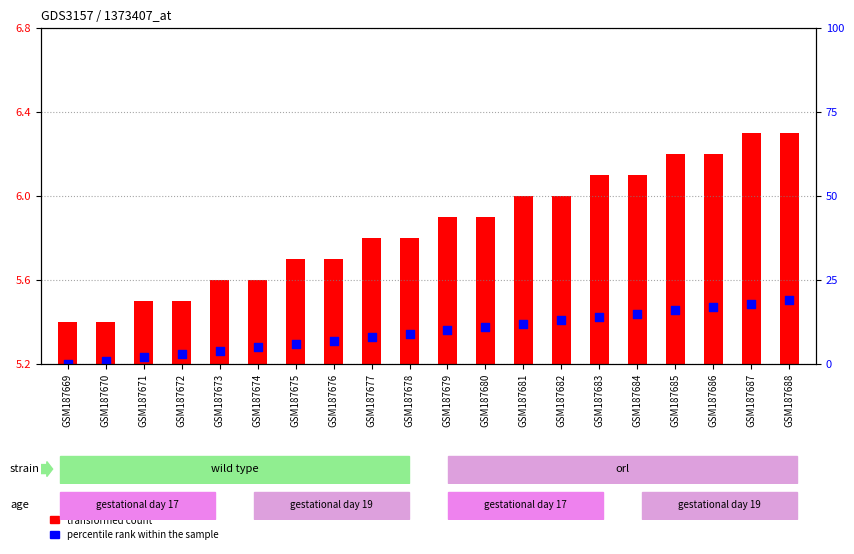

Which series reaches the maximum Y coordinate?

percentile rank within the sample